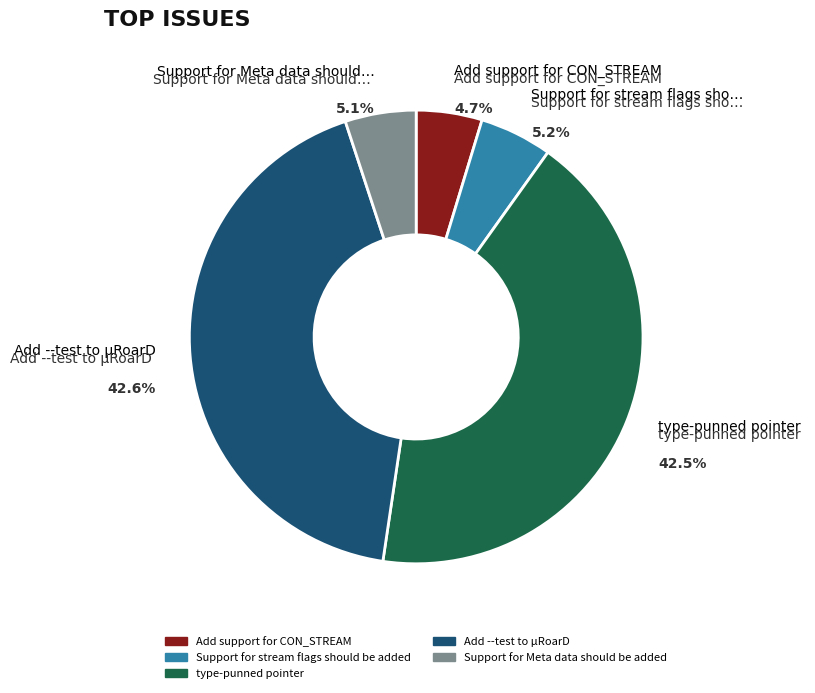

Is there any slice that represents more than half of the pie?

No